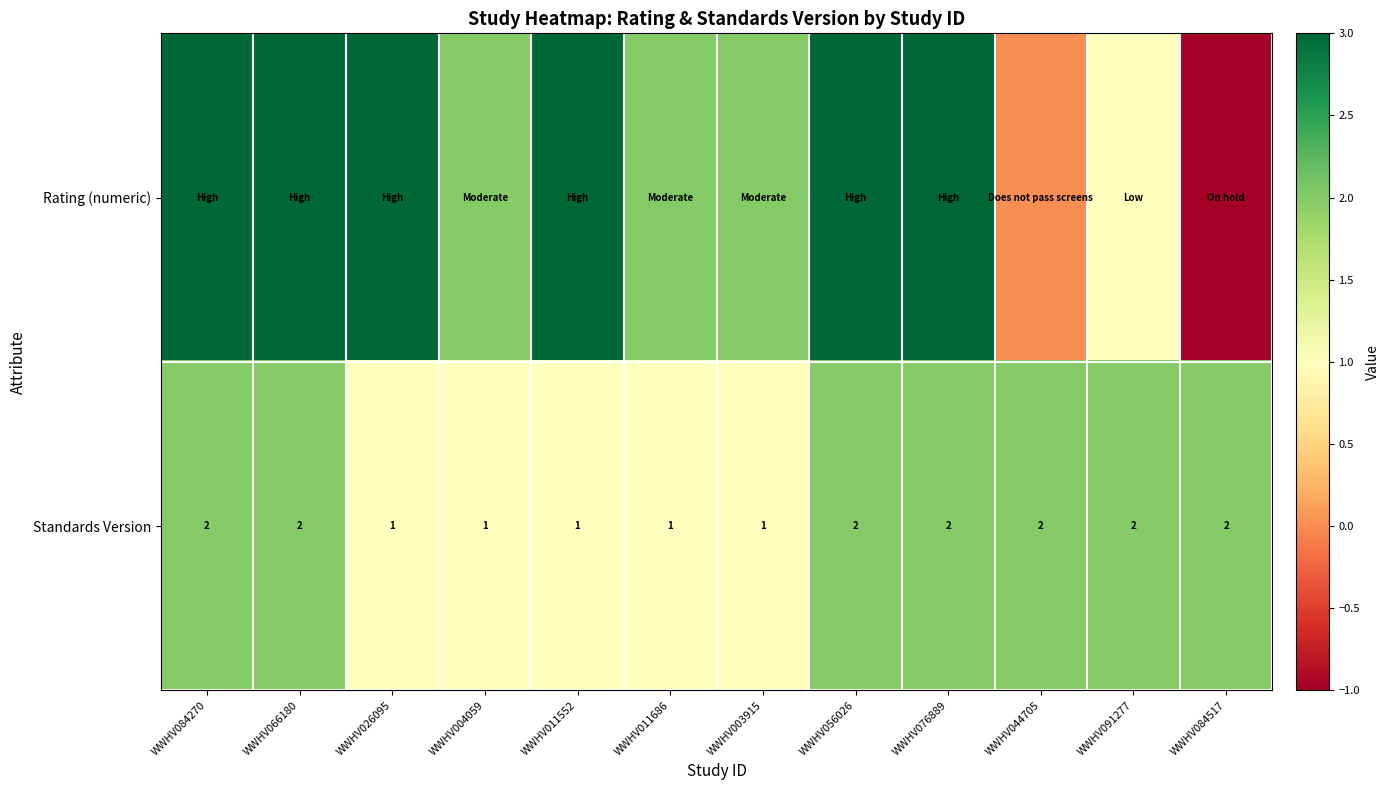

How many Standards Version values are between 1 and 2?

12